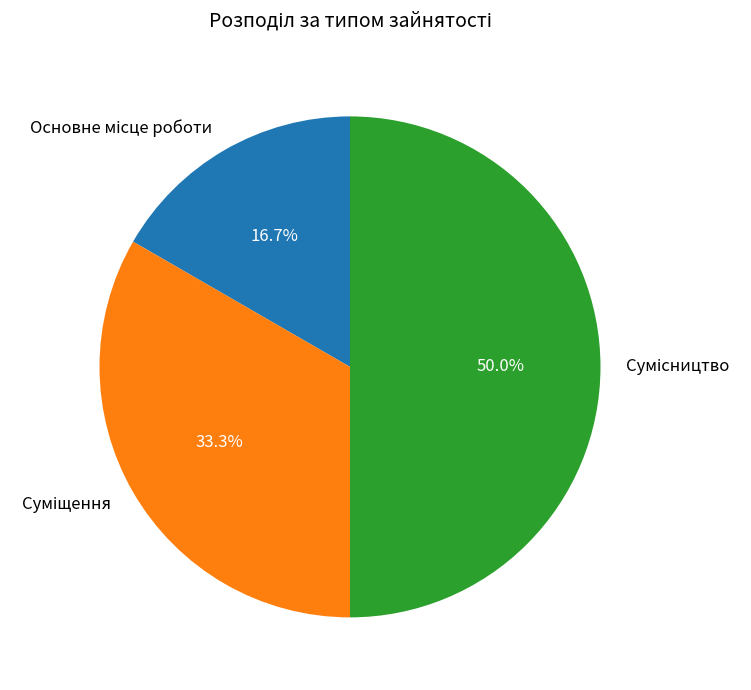

How many segments does this pie chart have?

3